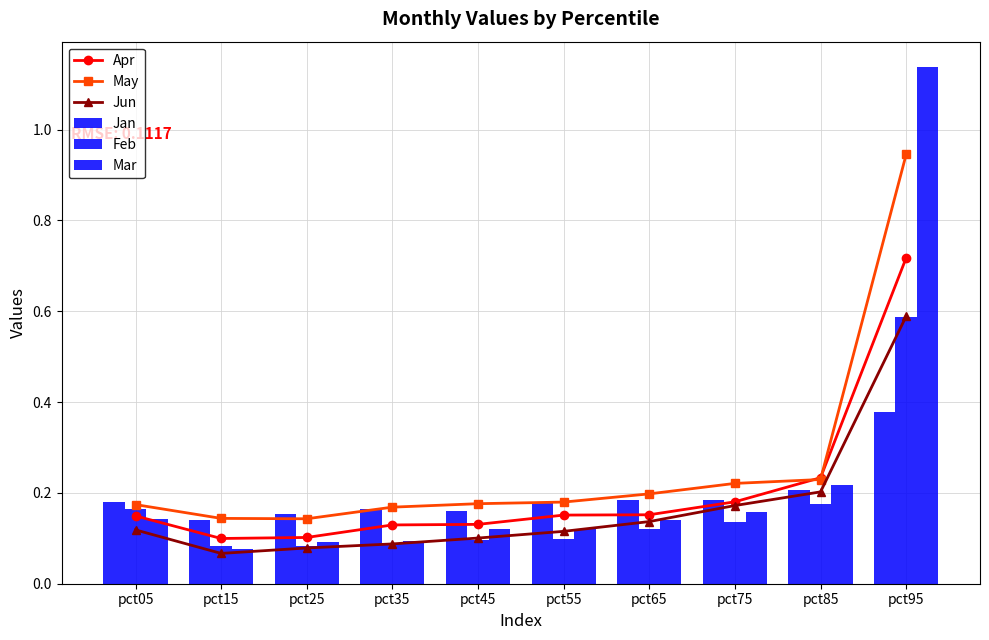

Reading right to left, what are all the values shown in this chart?

Apr: 0.7	0.2	0.2	0.2	0.2	0.1	0.1	0.1	0.1	0.1
May: 0.9	0.2	0.2	0.2	0.2	0.2	0.2	0.1	0.1	0.2
Jun: 0.6	0.2	0.2	0.1	0.1	0.1	0.1	0.1	0.1	0.1
Jan: 0.4	0.2	0.2	0.2	0.2	0.2	0.2	0.2	0.1	0.2
Feb: 0.6	0.2	0.1	0.1	0.1	0.1	0.1	0.1	0.1	0.2
Mar: 1.1	0.2	0.2	0.1	0.1	0.1	0.1	0.1	0.1	0.1